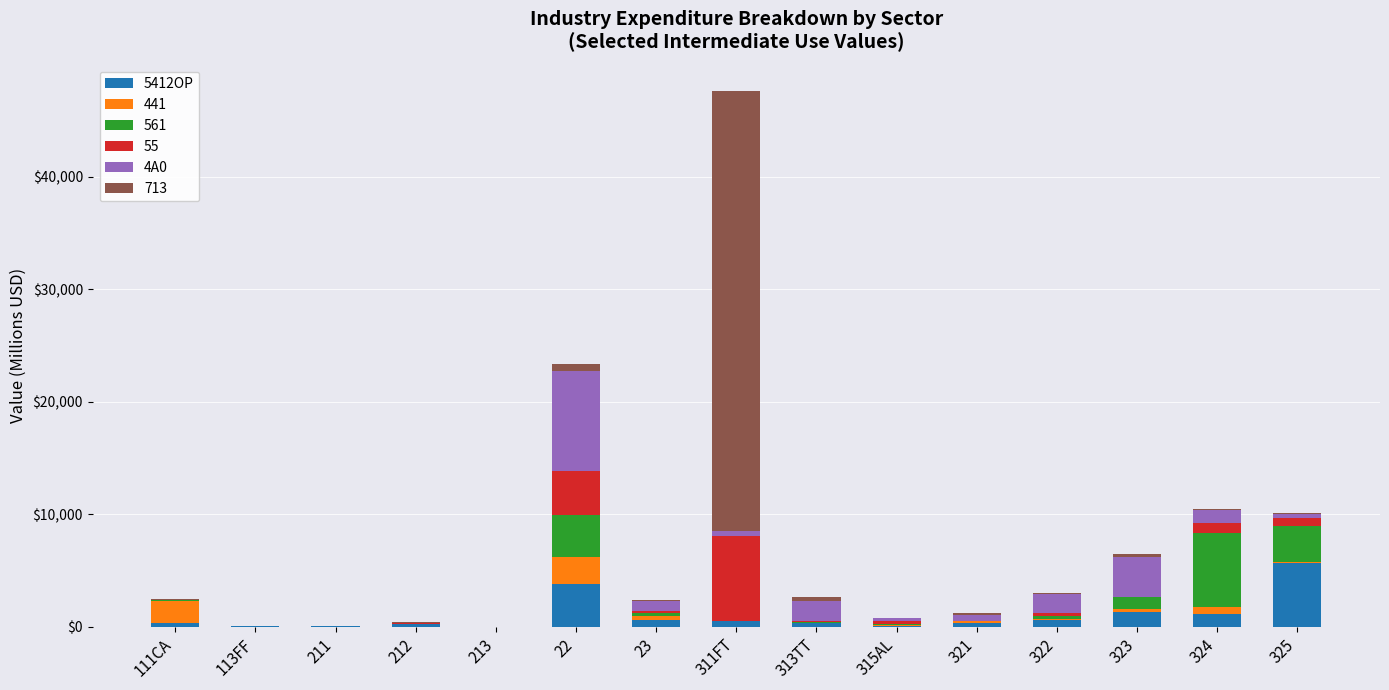

At which category is the sum across all series the highest?

311FT